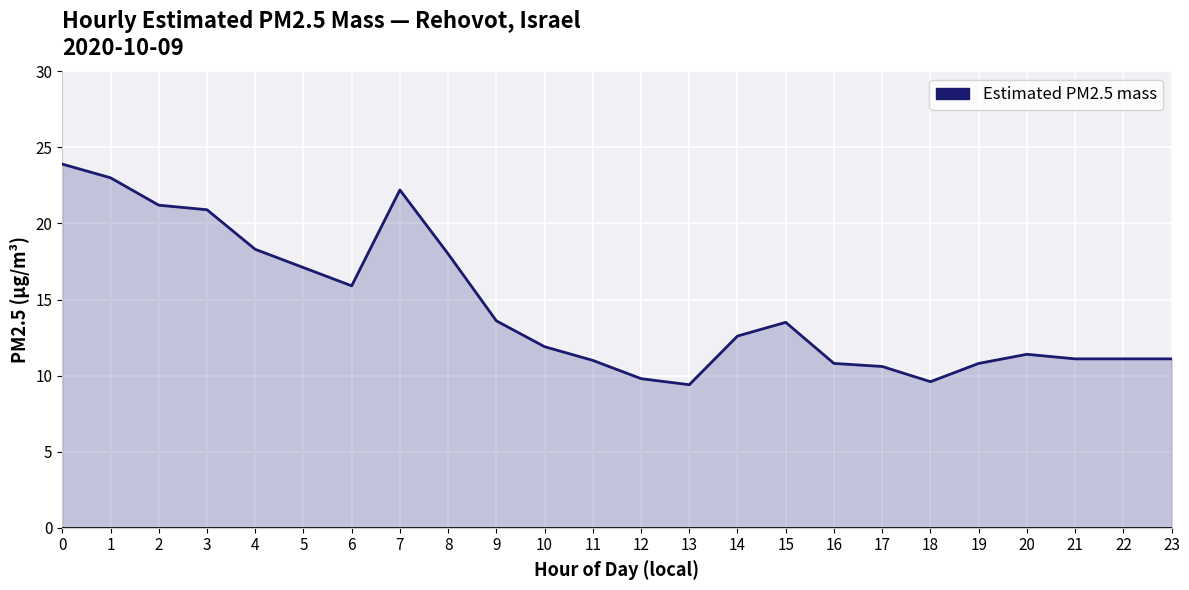

What is the smallest value displayed?

9.4